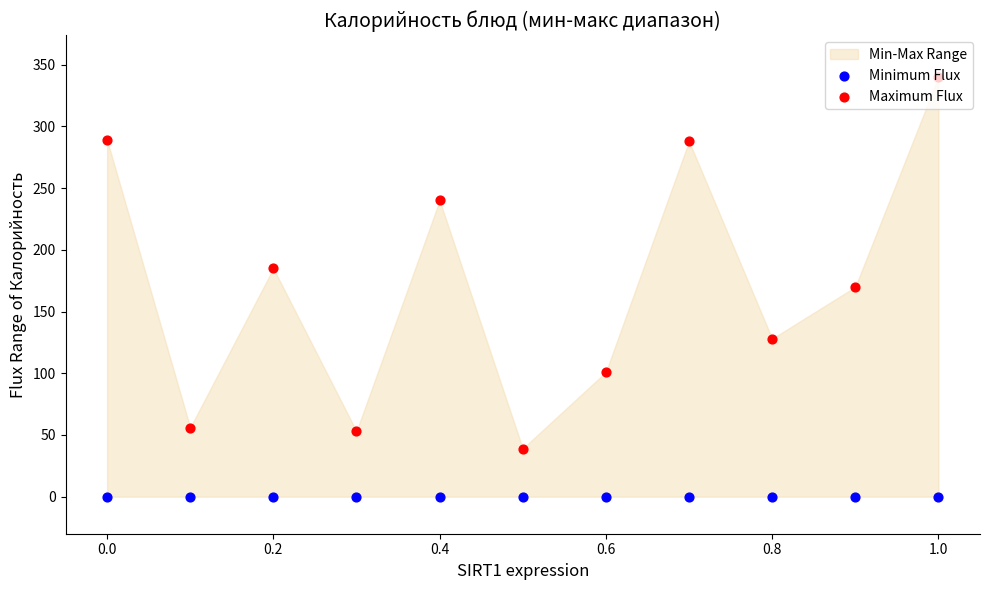

What are all the series names shown in the legend?

Minimum Flux, Maximum Flux